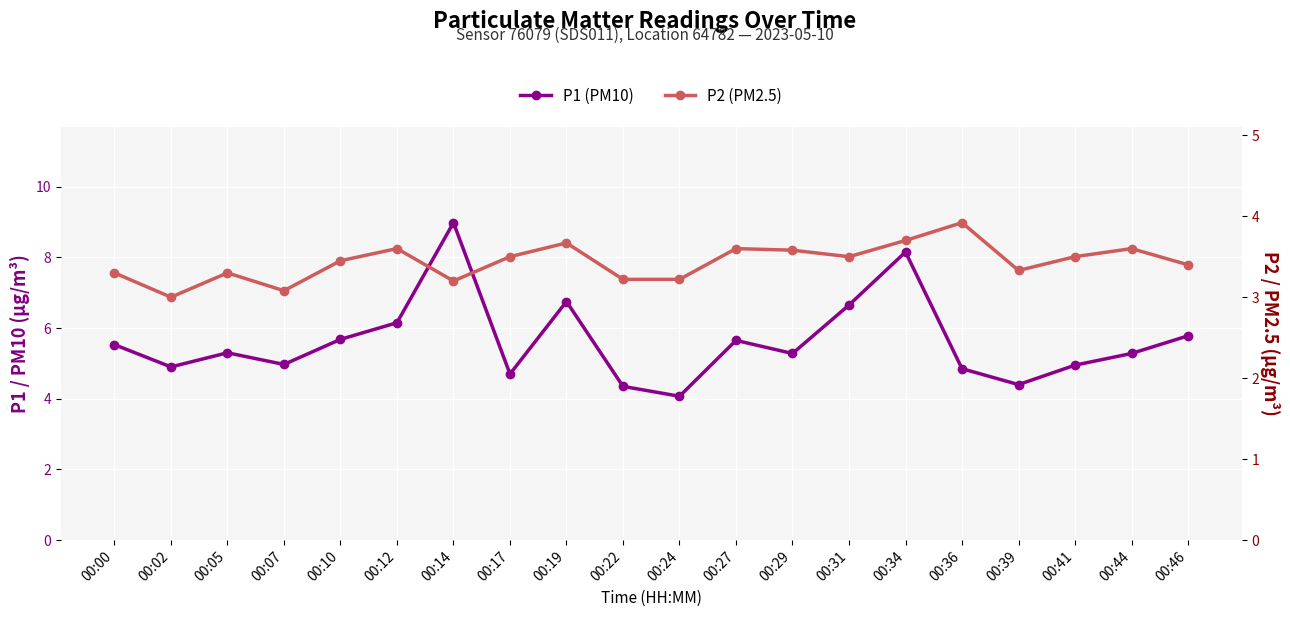

At which label does P2 (PM2.5) reach its minimum?

00:02